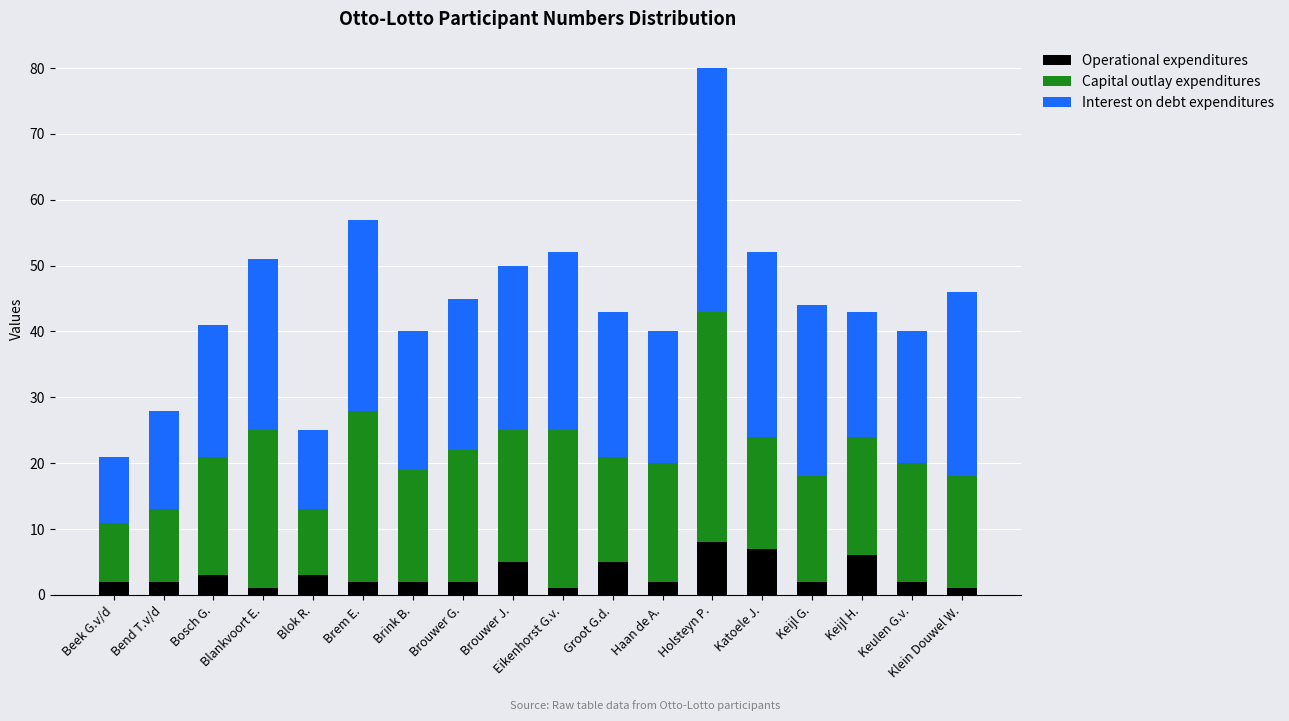

Count the number of categories in the chart.

18